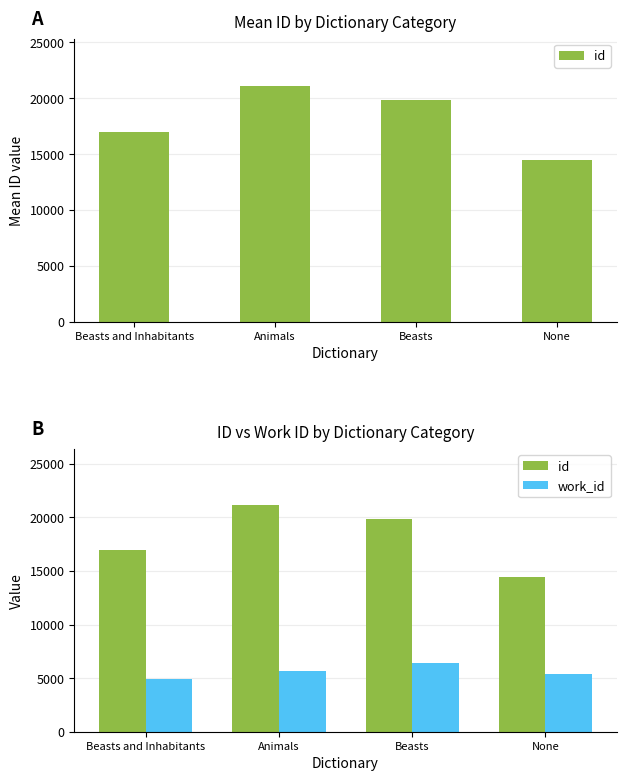

Between None and Animals, which is larger?

Animals